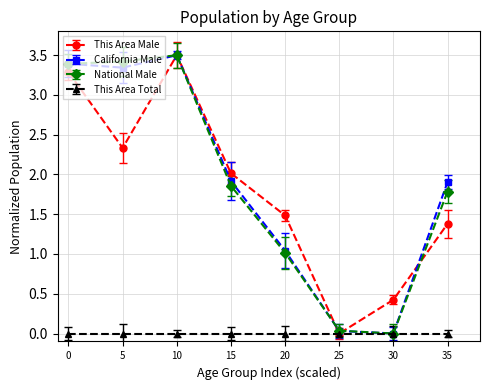

What is the value of the California Male point at the 1st from the left?

3.4